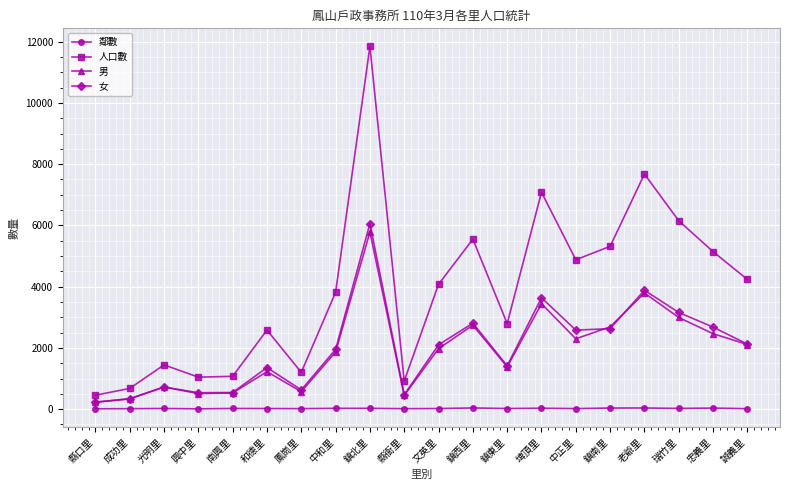

How many values in the 男 series are below 1976?

10